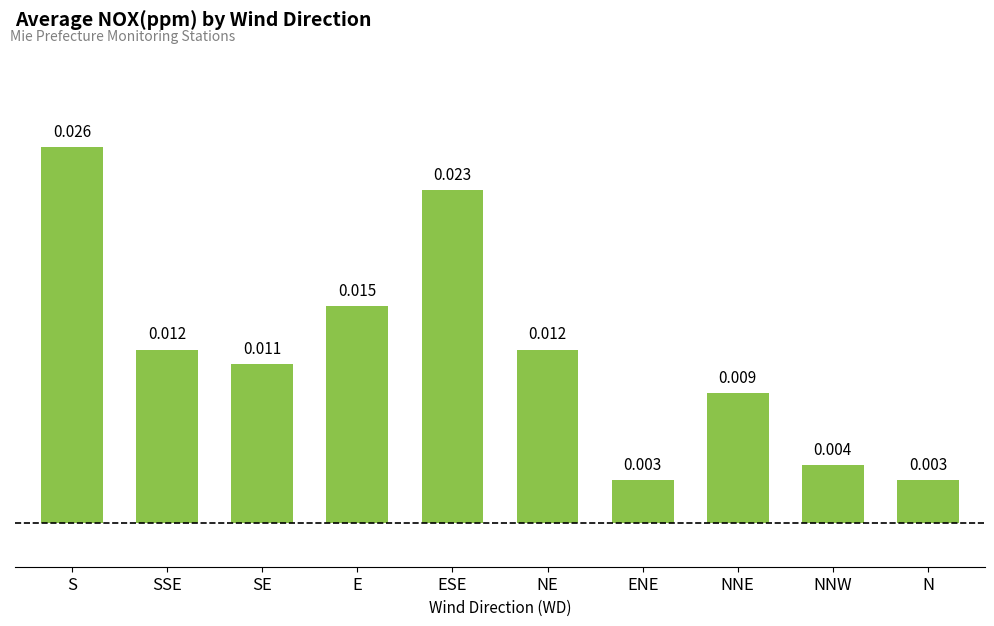

What is the label of the 9th bar from the left?

NNW